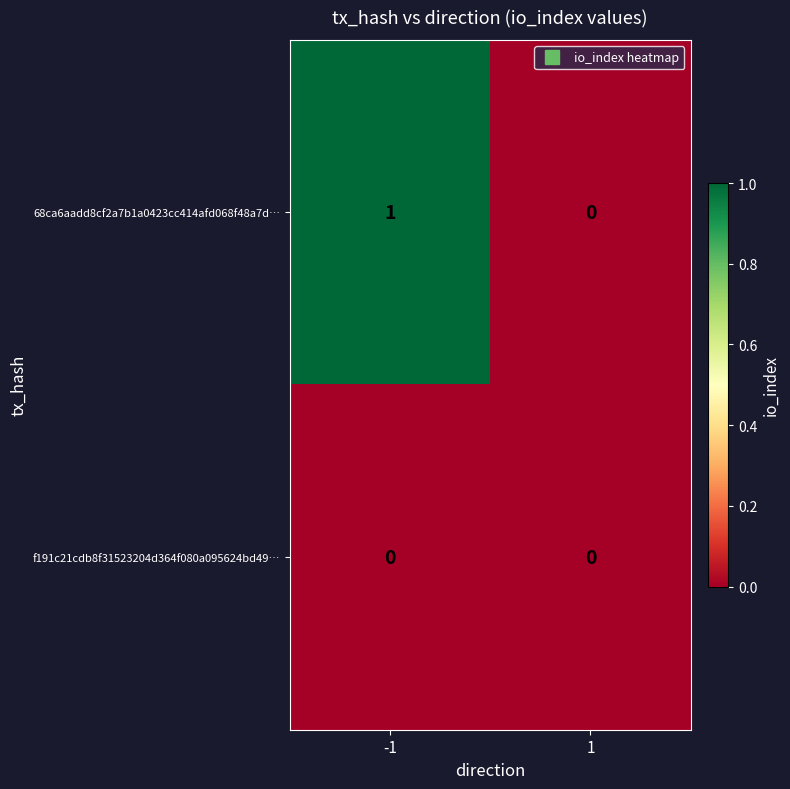

The value of 68ca6aadd8cf2a7b1a0423cc414afd068f48a7d… at 1 is 0. True or false?

True